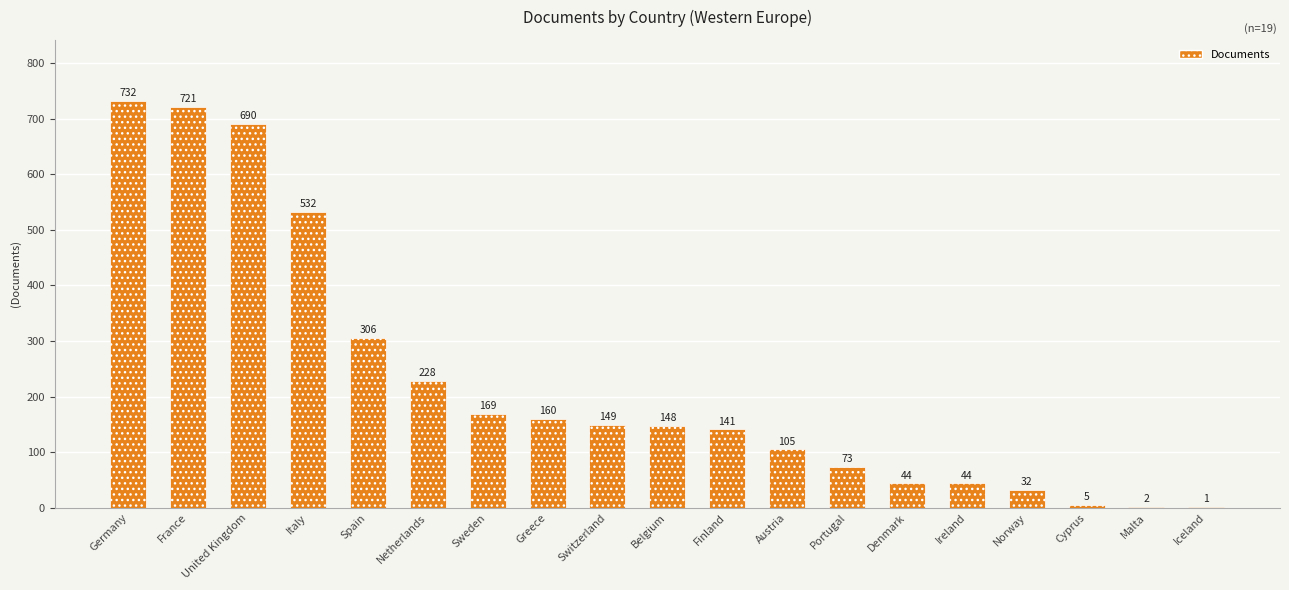

The chart shows a value of 169 at Sweden. True or false?

True